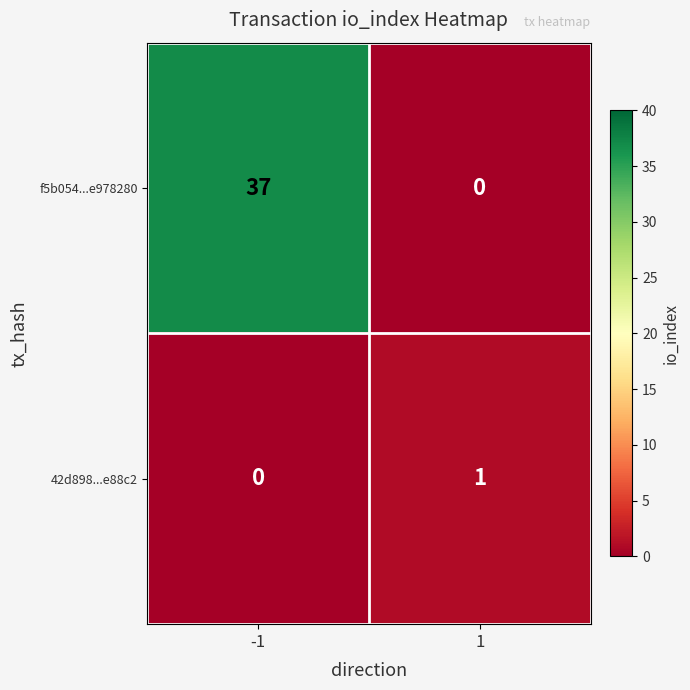

Reading left to right, extract all data points from this chart.

f5b054...e978280: 37	0
42d898...e88c2: 0	1